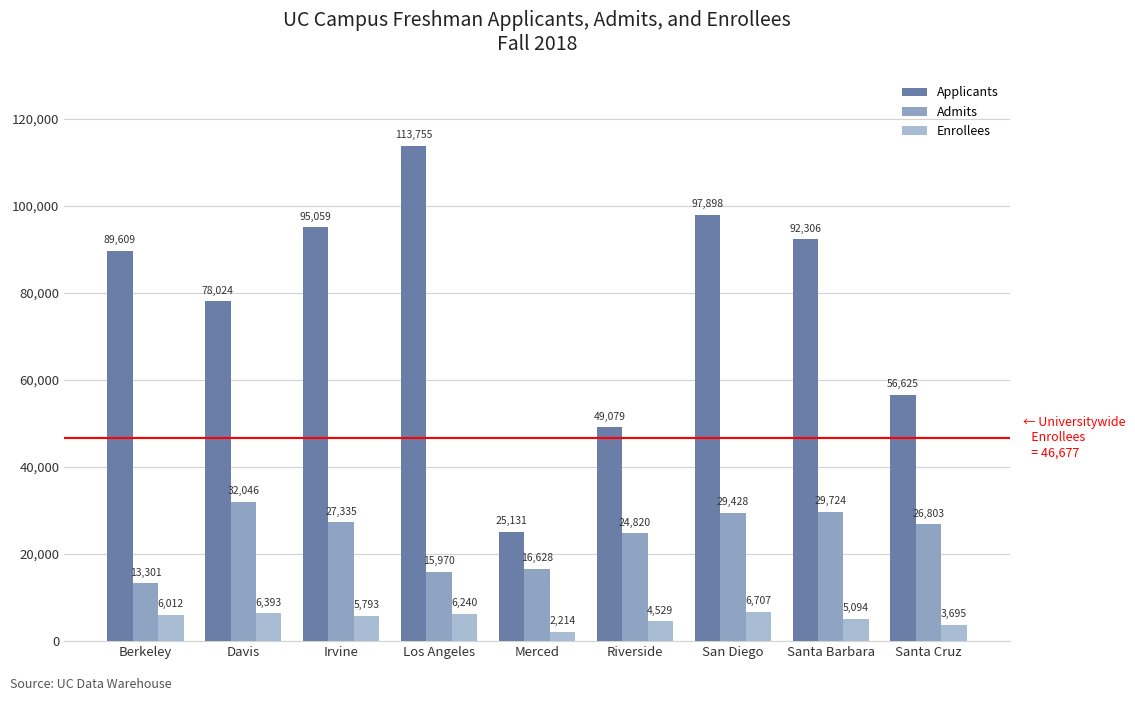

At how many categories does at least one series exceed 13568?

9